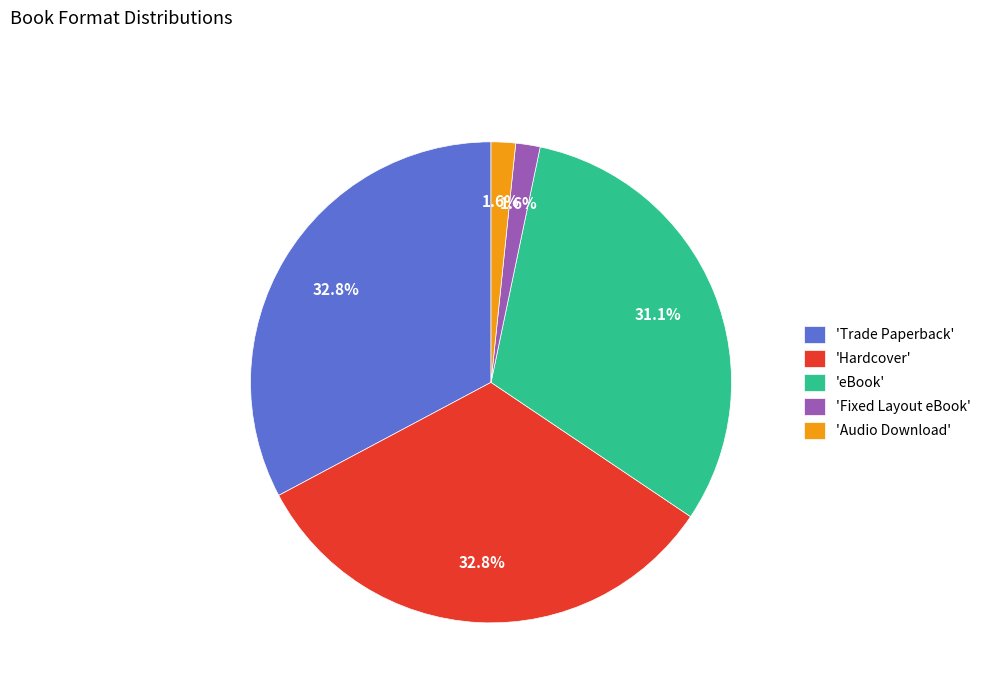

Do 'eBook' and 'Fixed Layout eBook' together represent more than half of the pie?

No